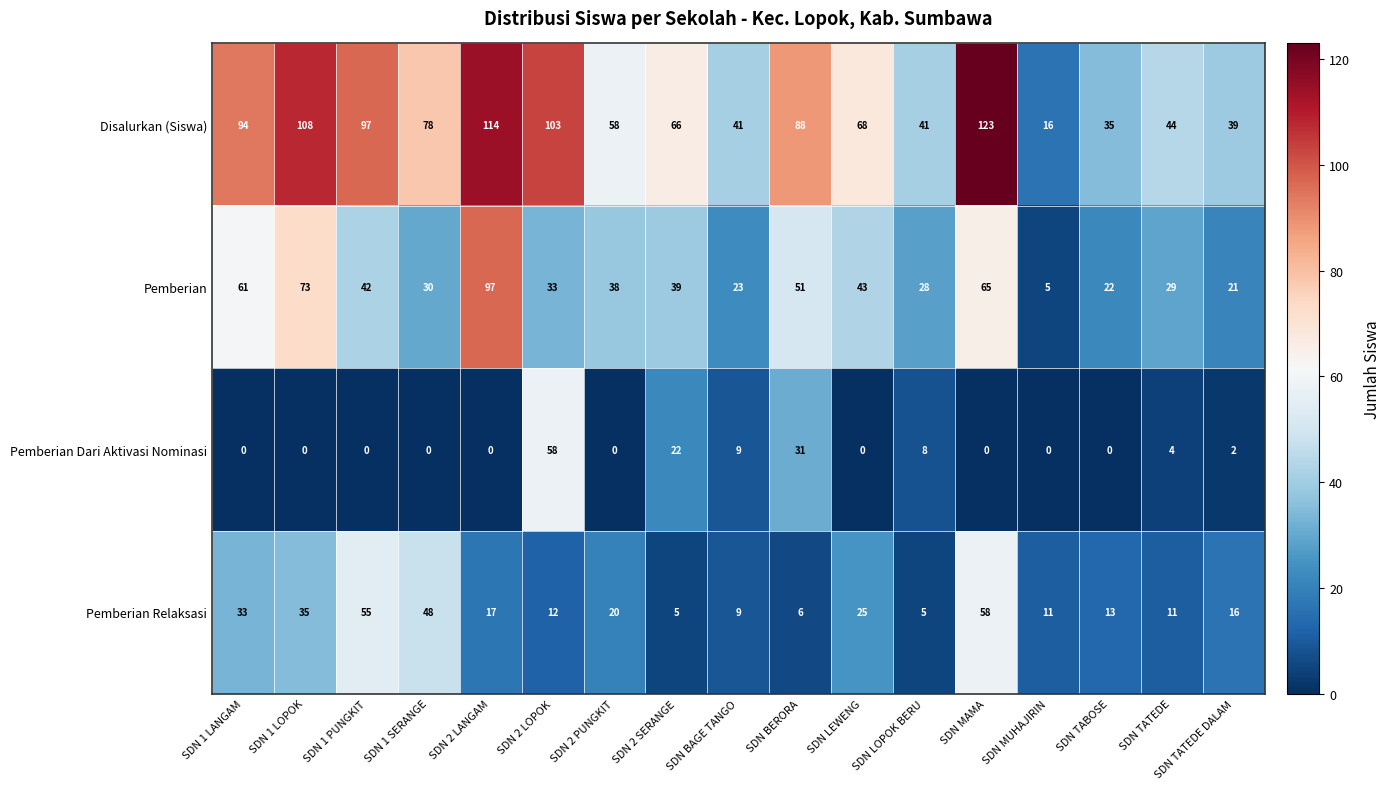

Count the number of categories in the chart.

17